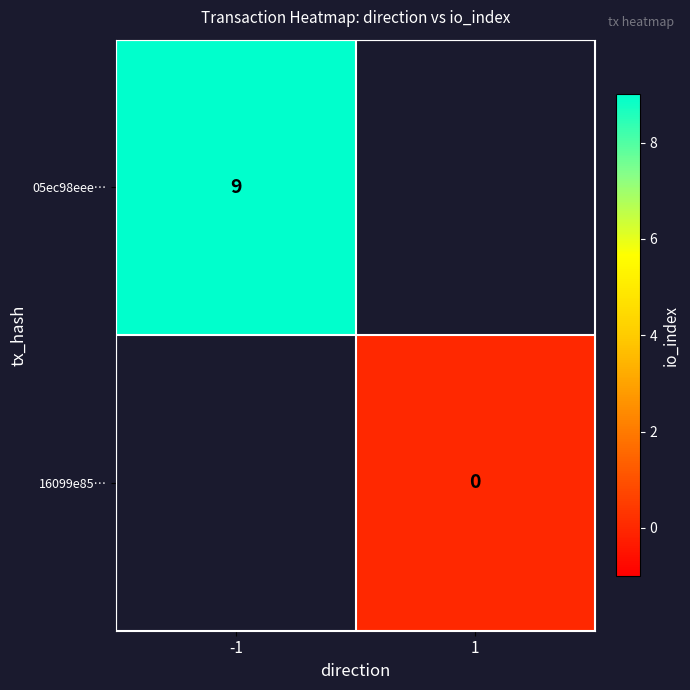

True or false: 05ec98eee… has a value of 9 at -1.

True